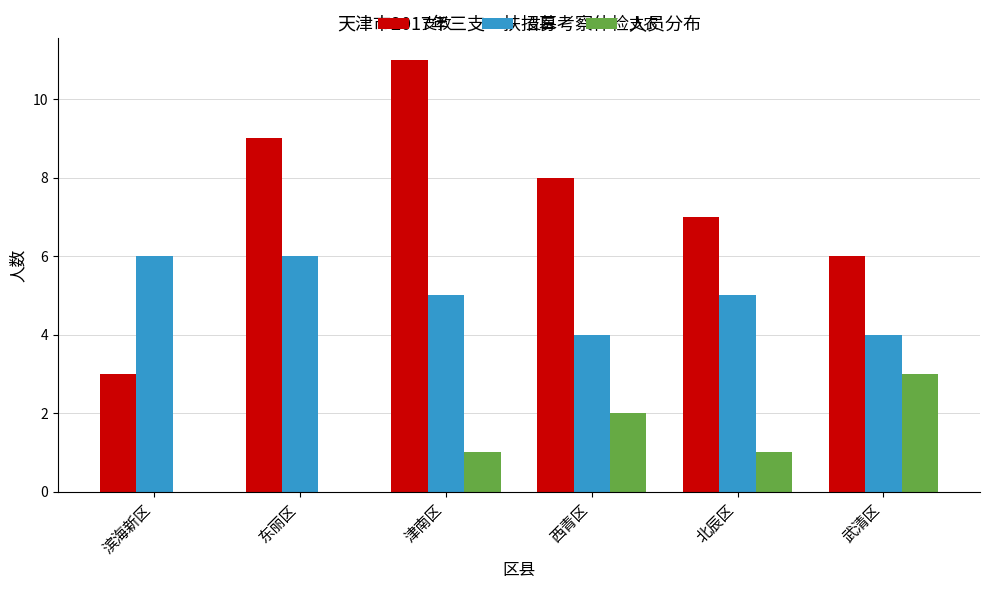

Which series has the largest range (max minus min)?

支教